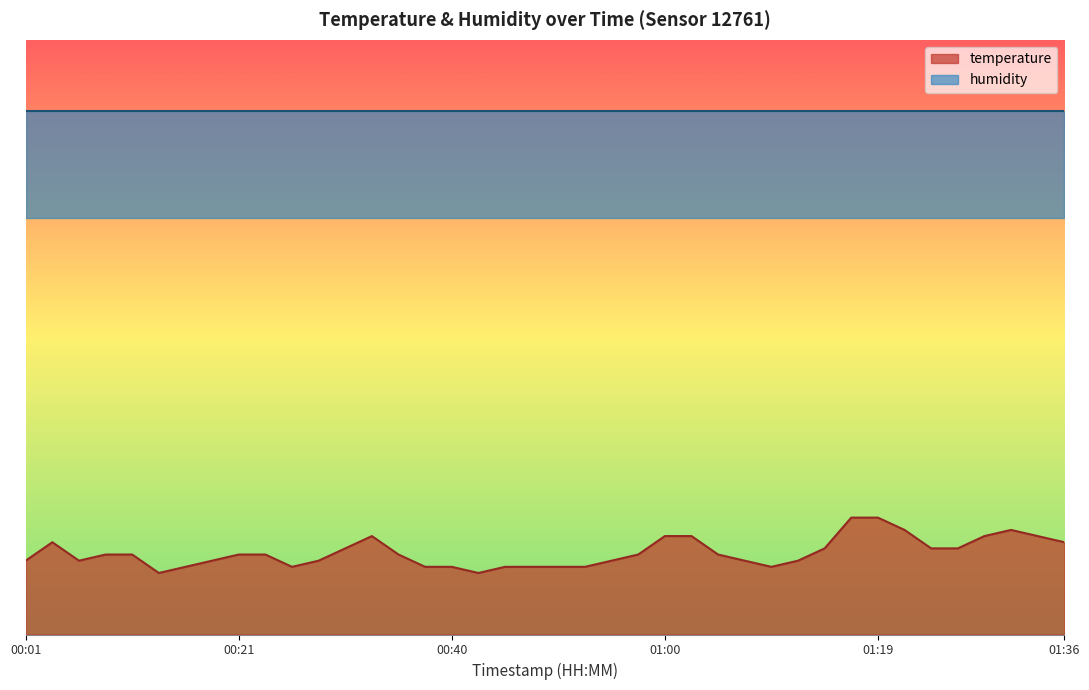

How many points are higher than both their immediate neighbors (excluding endpoints)?

3